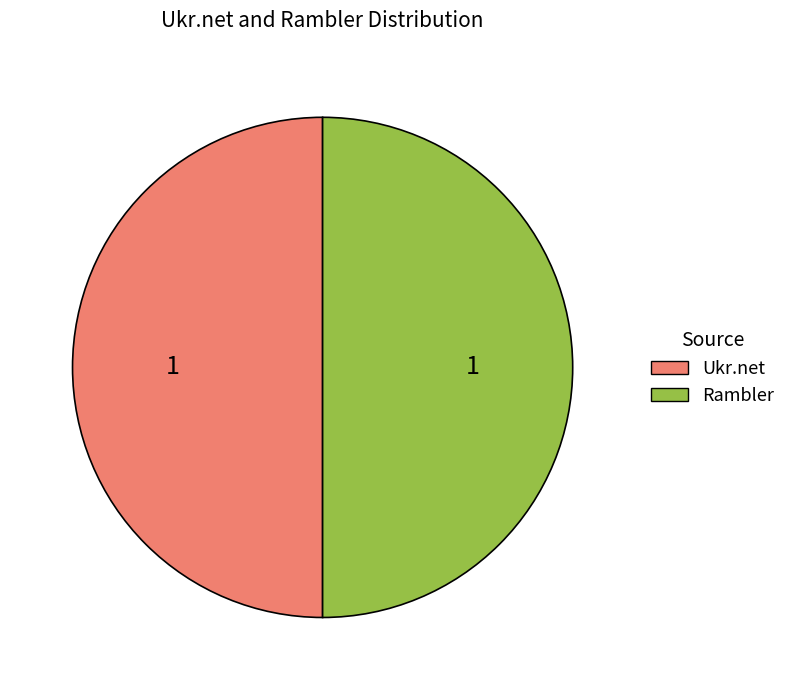

The Ukr.net slice represents 55% of the pie. True or false?

False